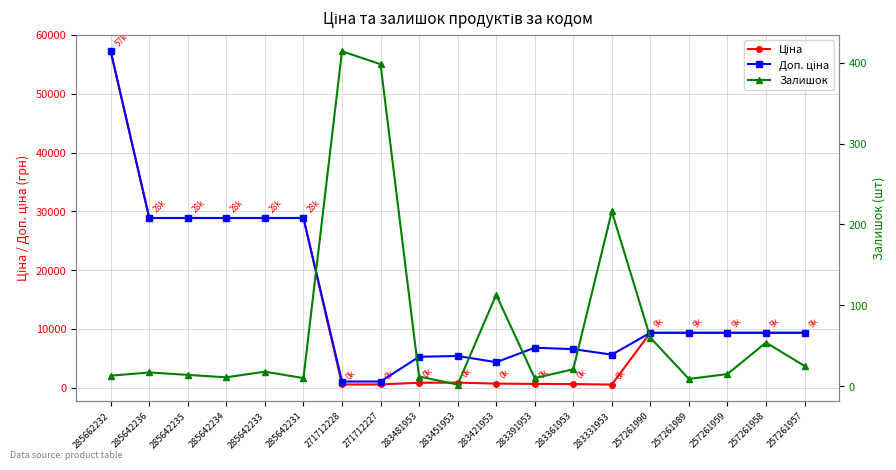

How many interior local peaks does the Ціна series have?

1